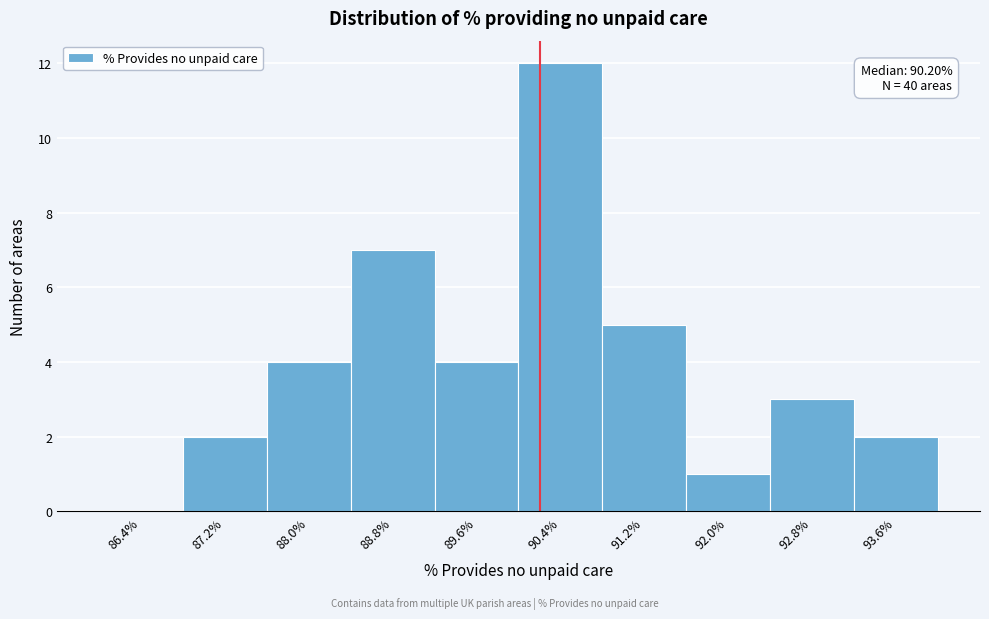

Which range on the x-axis has the tallest bar?

90.0 to 90.8